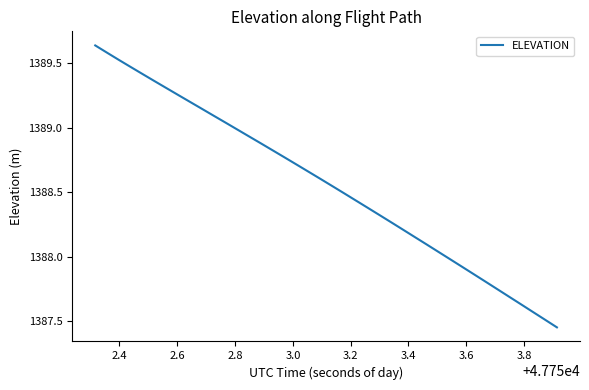

What is the difference between the maximum and minimum values?

2.2